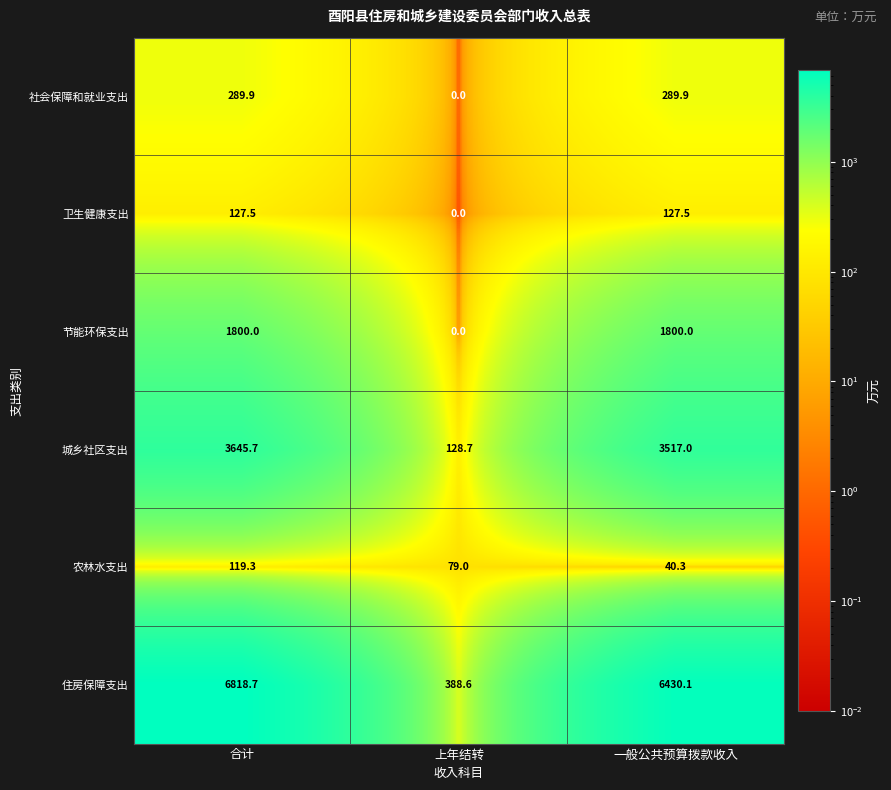

At which category does the chart reach its peak across all series?

合计